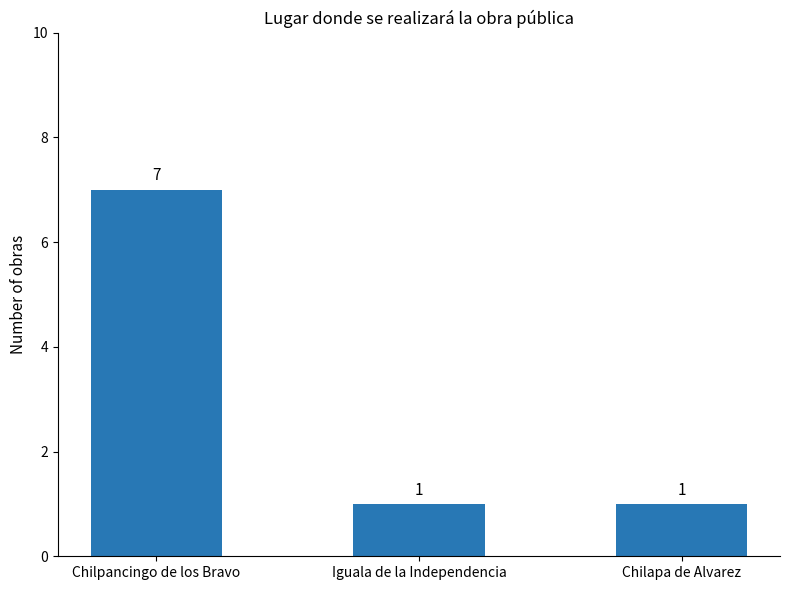

What is the value of the 3rd bar from the left?

1